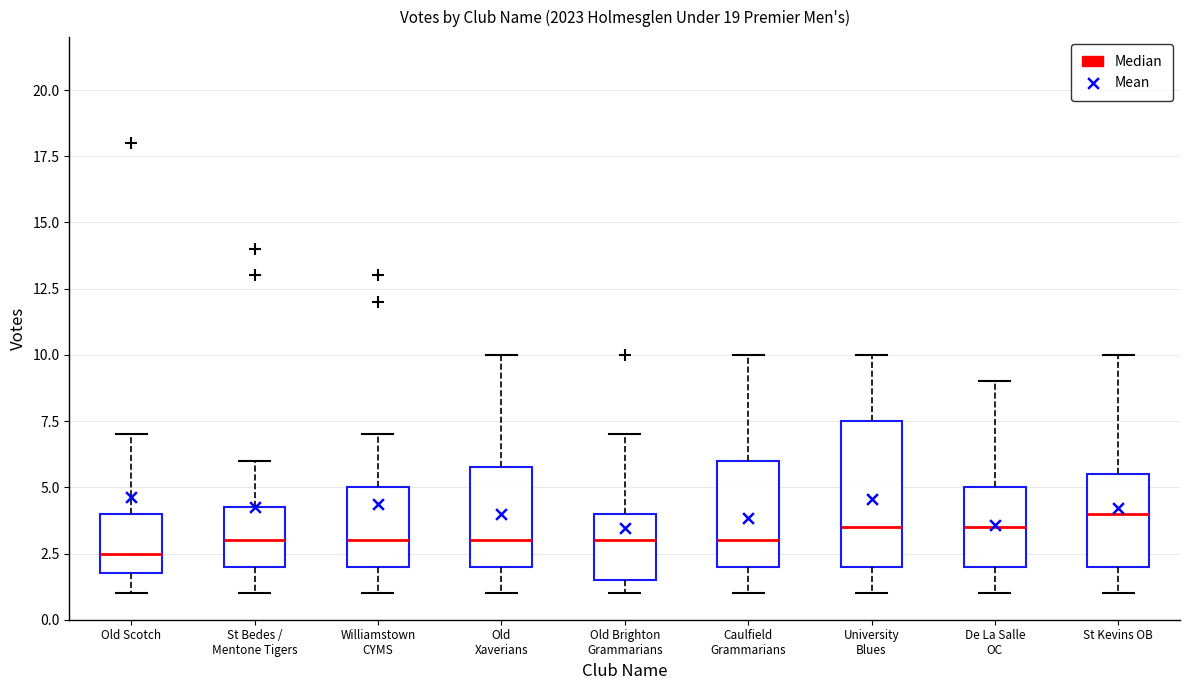

Where is the upper edge of the box for St Kevins OB on the y-axis? The values are not printed on the chart, so give them approximately, as read against the axis.

5.5